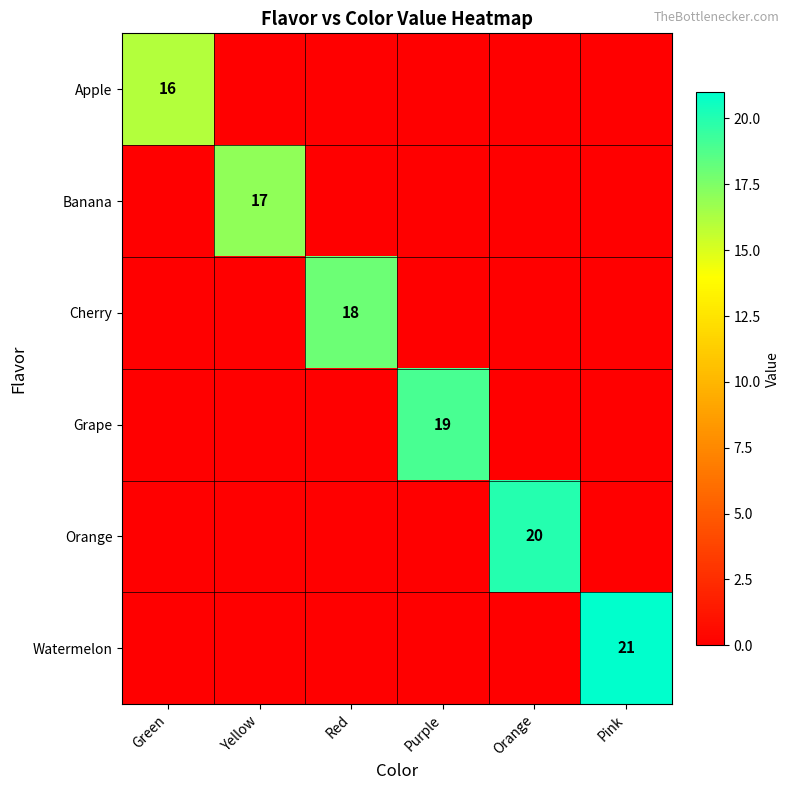

The Grape series shows 5 at Purple. True or false?

False